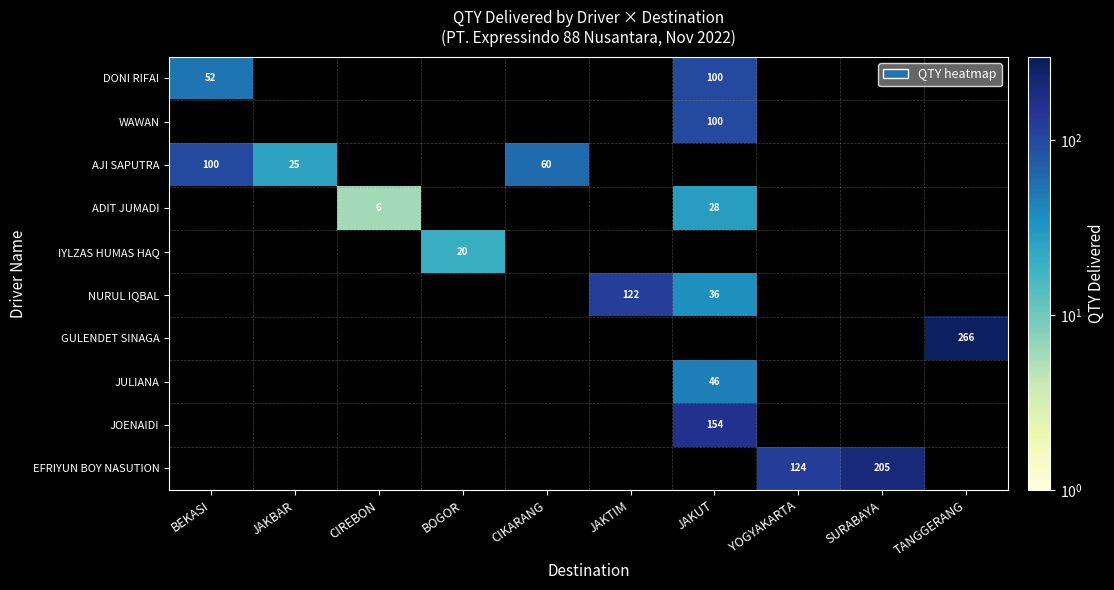

Is it true that ADIT JUMADI equals 28 at JAKUT?

True